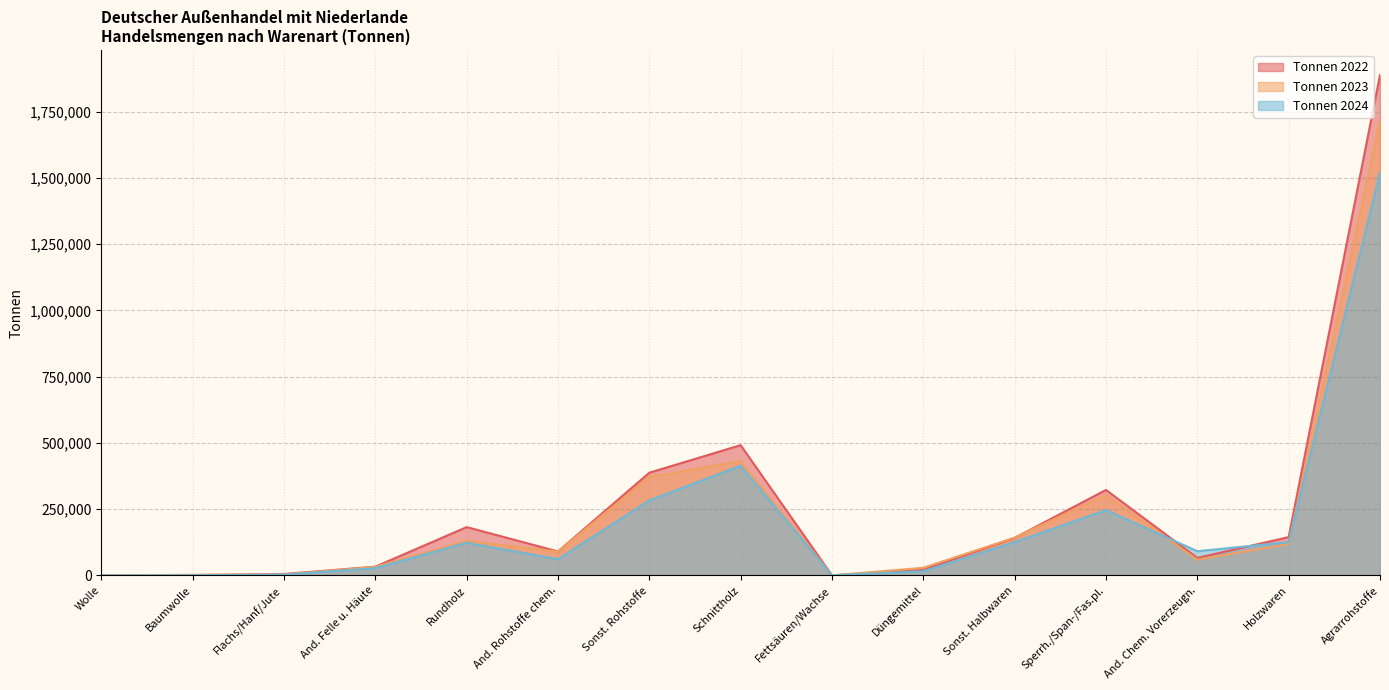

What is the label of the 6th point from the right?

Düngemittel